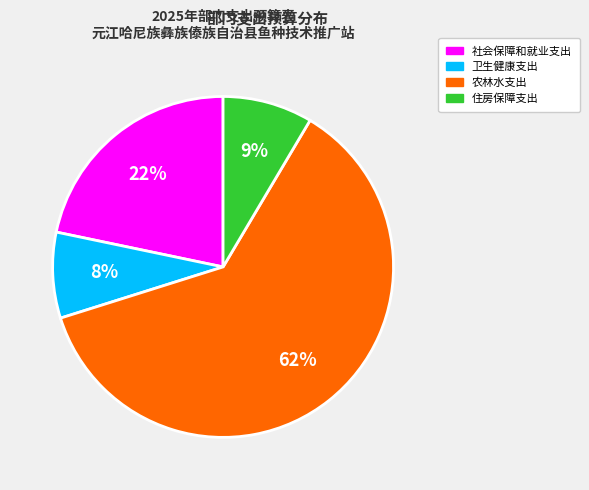

Do 农林水支出 and 住房保障支出 together represent more than half of the pie?

Yes